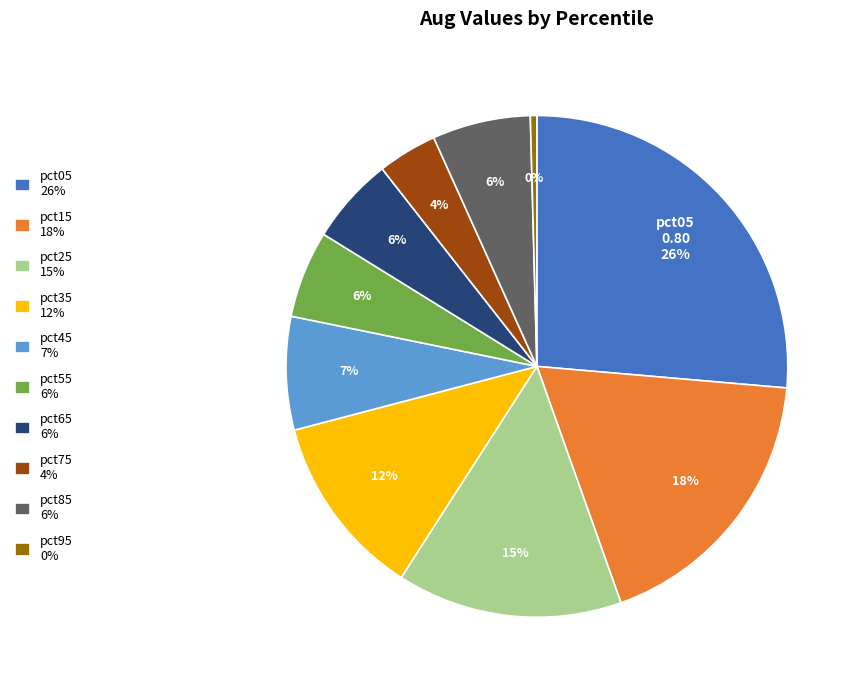

Does pct55 account for over 50% of the chart?

No